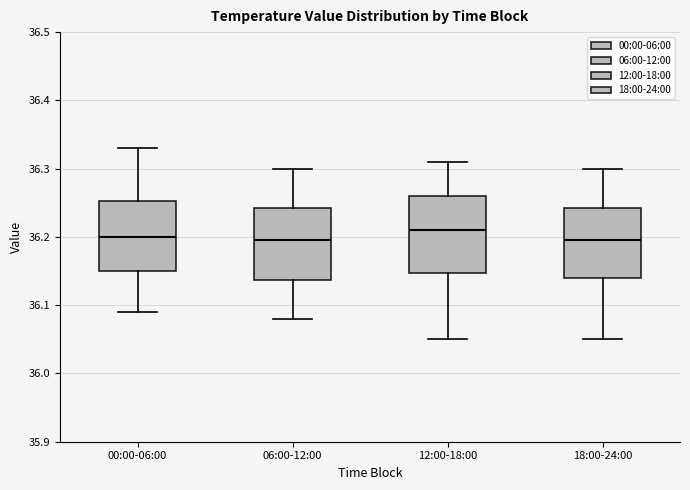

Reading left to right, read every box against the y-axis: the position of its median line, the range the box covers, and the ends of its whiskers. The values are not printed on the chart, so give them approximately, as read against the axis.

00:00-06:00: median 36.20, box 36.15 to 36.25, whiskers 36.09 to 36.33
06:00-12:00: median 36.20, box 36.14 to 36.24, whiskers 36.08 to 36.30
12:00-18:00: median 36.21, box 36.15 to 36.26, whiskers 36.05 to 36.31
18:00-24:00: median 36.20, box 36.14 to 36.24, whiskers 36.05 to 36.30